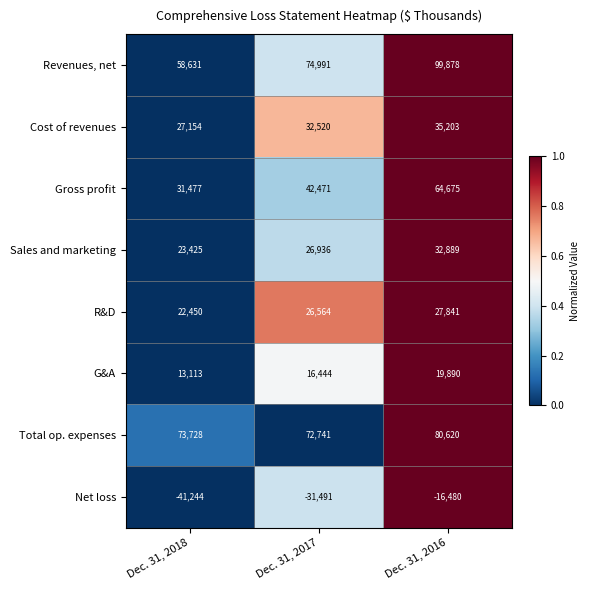

Reading left to right, what are all the values shown in this chart?

Revenues, net: 58631	74991	99878
Cost of revenues: 27154	32520	35203
Gross profit: 31477	42471	64675
Sales and marketing: 23425	26936	32889
R&D: 22450	26564	27841
G&A: 13113	16444	19890
Total op. expenses: 73728	72741	80620
Net loss: -41244	-31491	-16480